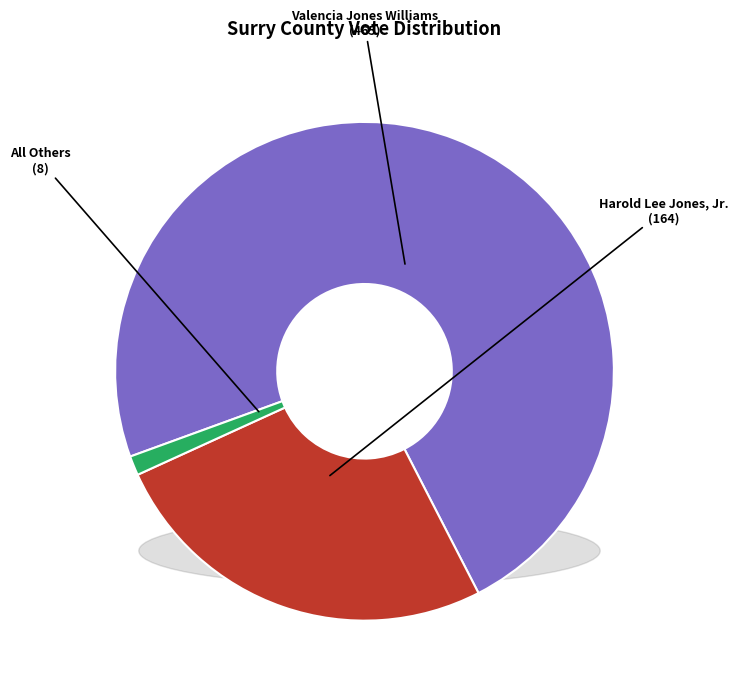

What is the change in value from Valencia Jones Williams to All Others?

-457